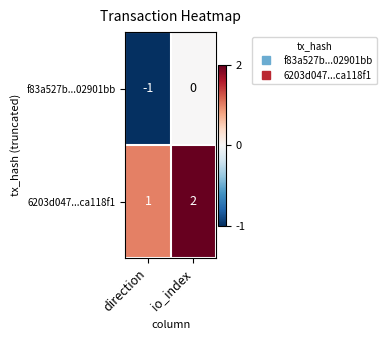

Which series has the largest total across all categories?

6203d047...ca118f1